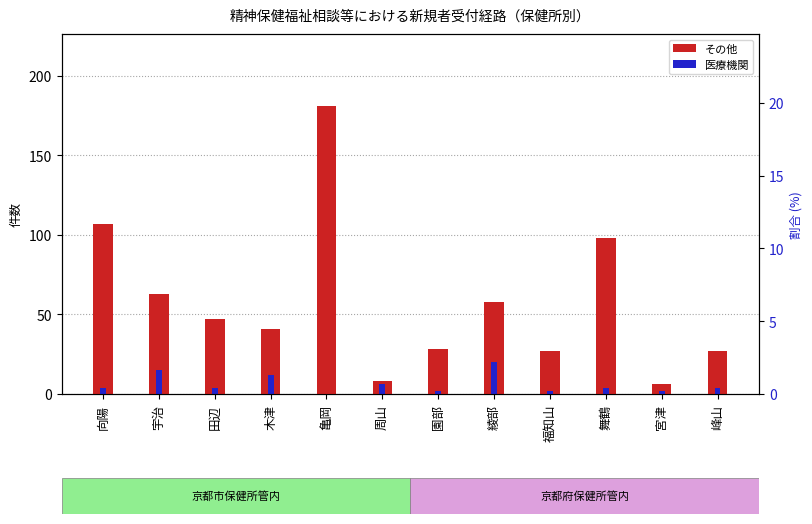

What is the total value across all series at 綾部?

78